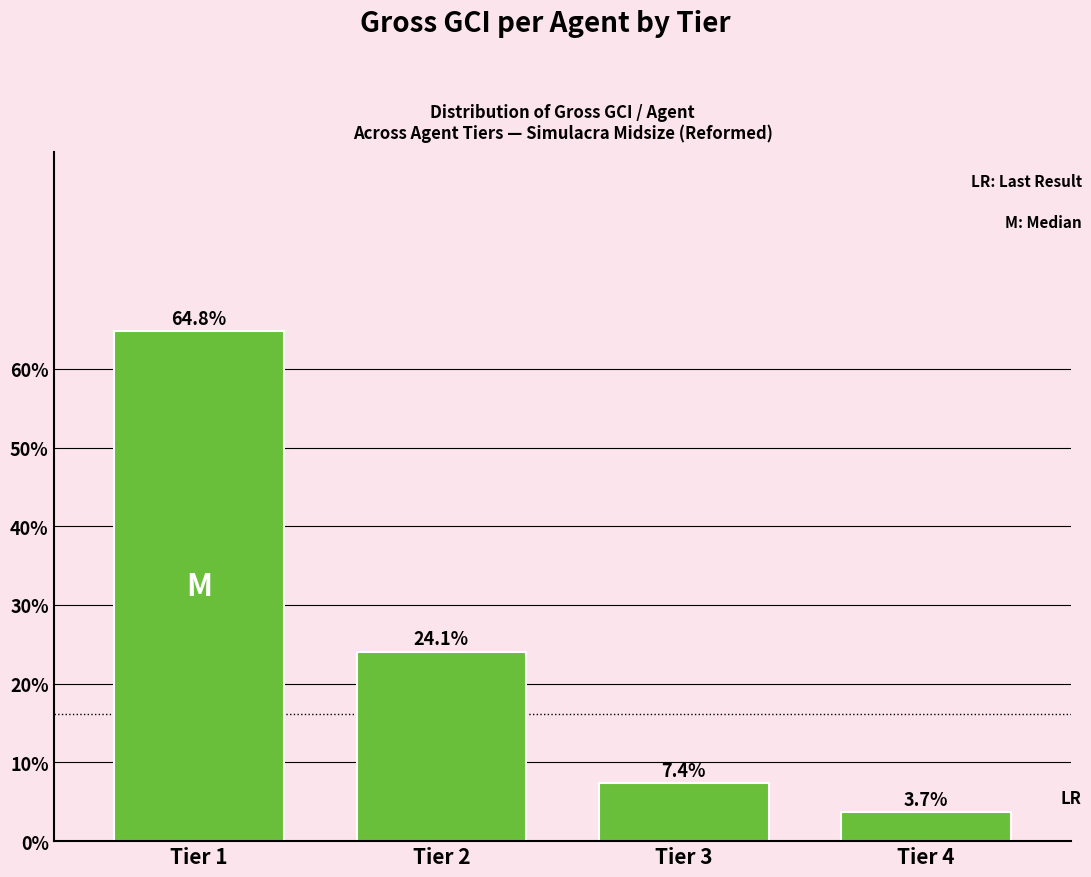

Reading left to right, transcribe all the data shown in this chart.

Tier 1=64.8	Tier 2=24.1	Tier 3=7.4	Tier 4=3.7